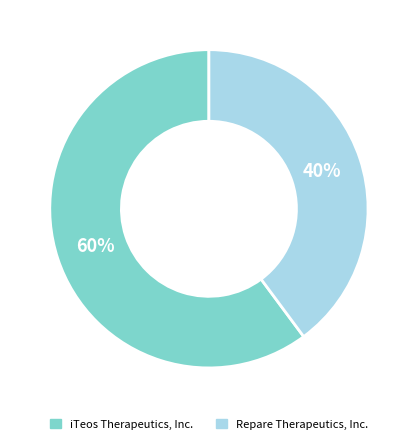

Combined, do Repare Therapeutics, Inc. and iTeos Therapeutics, Inc. account for over 50%?

Yes